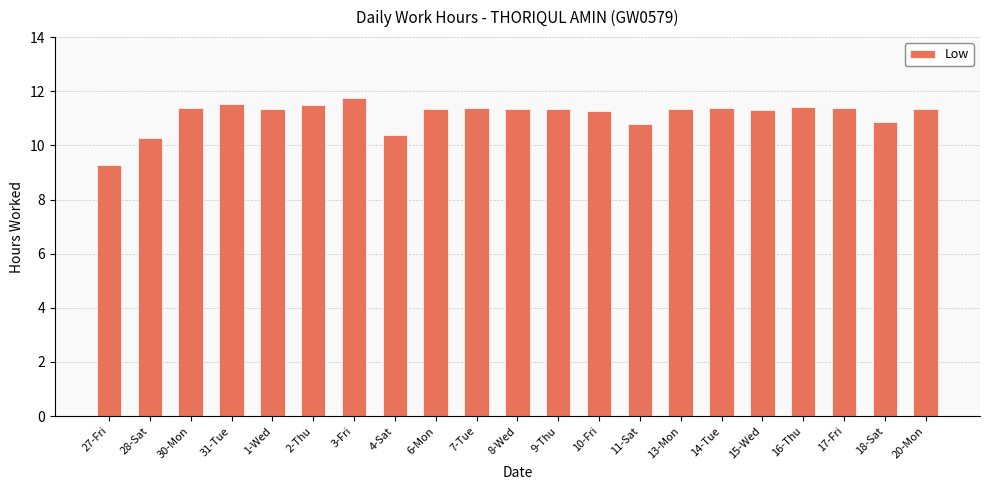

How many data points are less than 11?

5